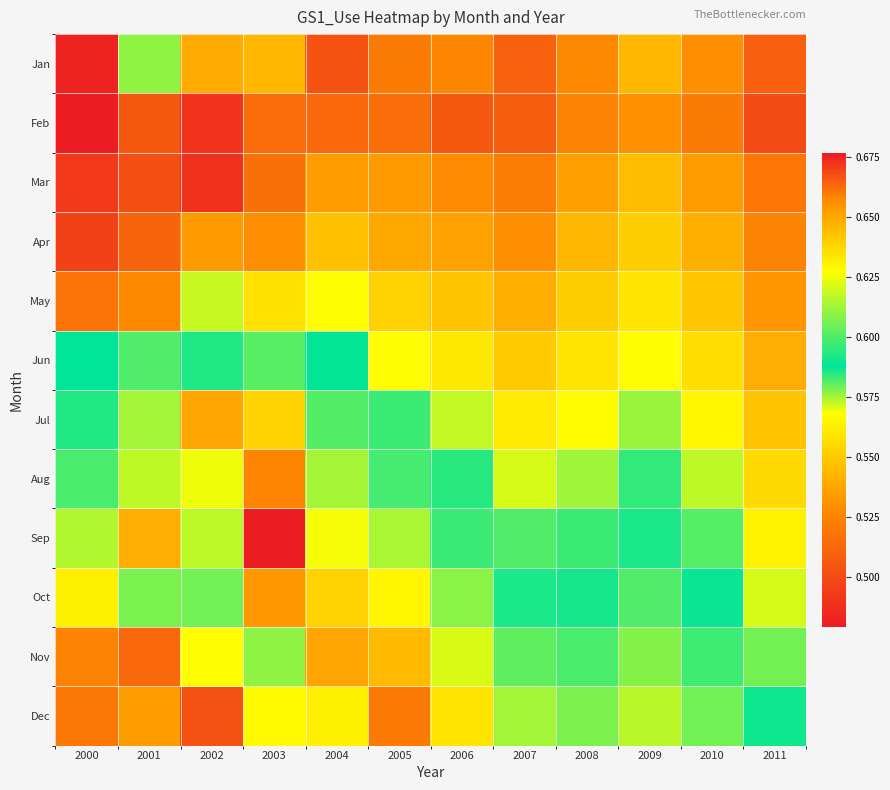

Which label corresponds to the largest value in the chart?

2003